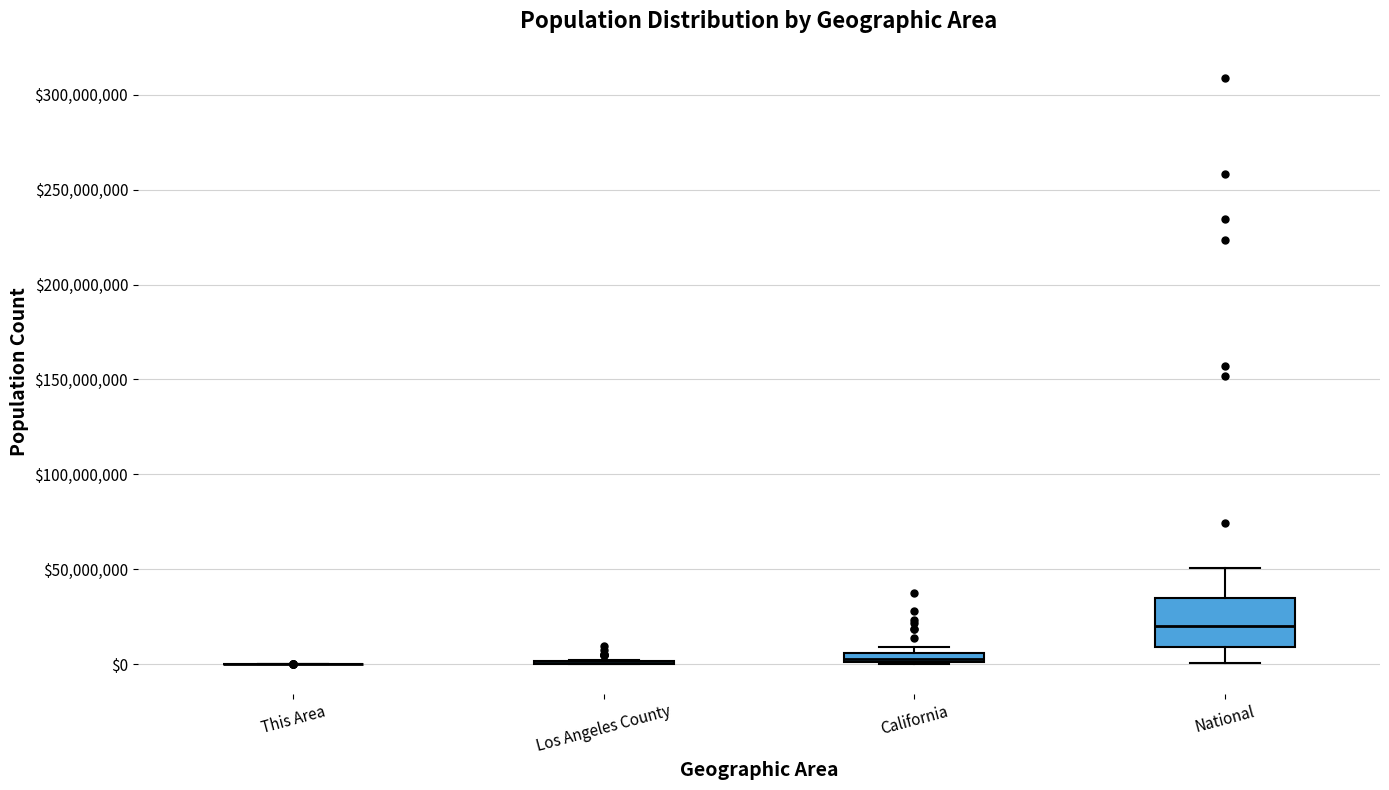

Which box is the tallest, from its lower edge to its upper edge?

National